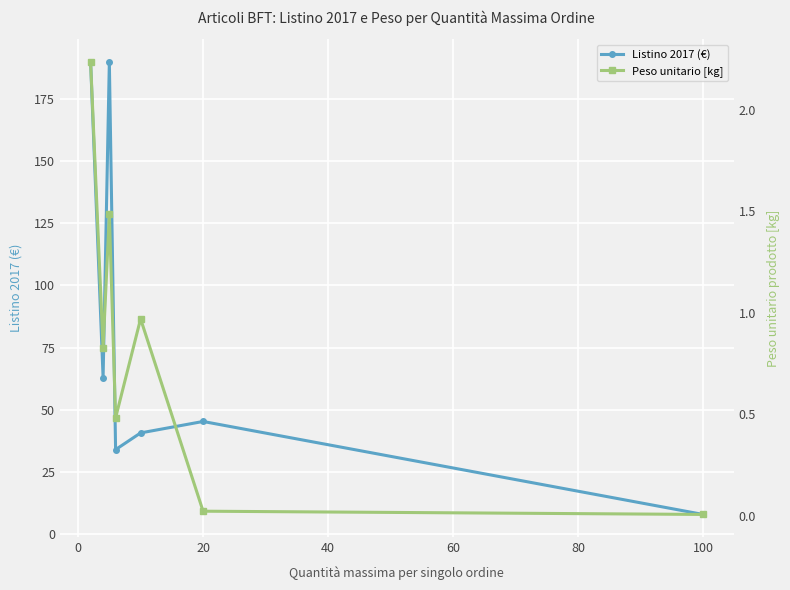

At 100, list the series in order from largest to smallest.

Listino 2017 (€), Peso unitario [kg]